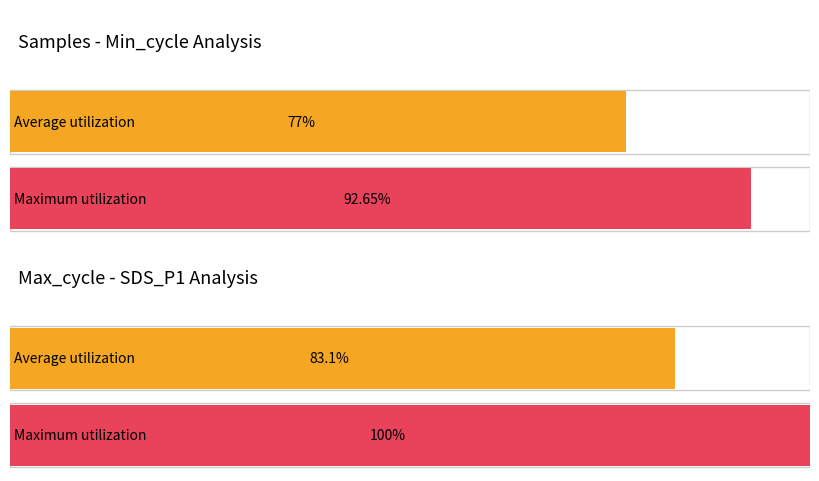

How many bars are there in each group?

2